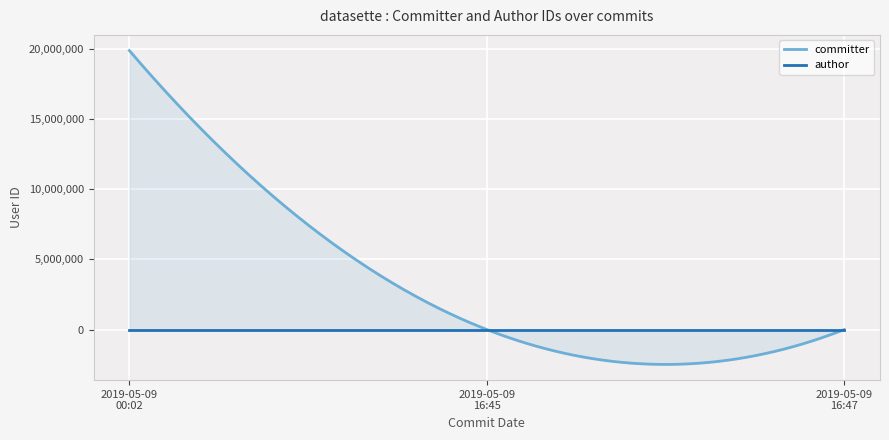

Which has a higher value, 2019-05-09T16:47:58Z or 2019-05-09T16:45:01Z?

2019-05-09T16:47:58Z